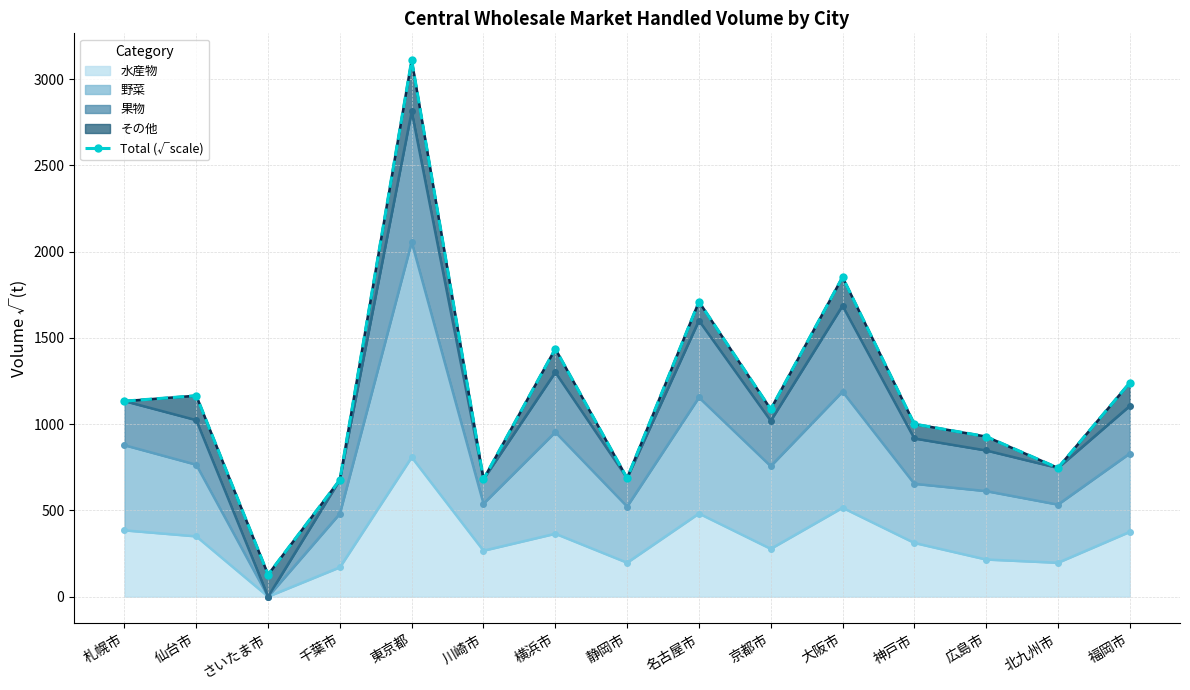

List the labels in order of value, smallest first.

さいたま市, 千葉市, 川崎市, 静岡市, 北九州市, 広島市, 神戸市, 京都市, 札幌市, 仙台市, 福岡市, 横浜市, 名古屋市, 大阪市, 東京都